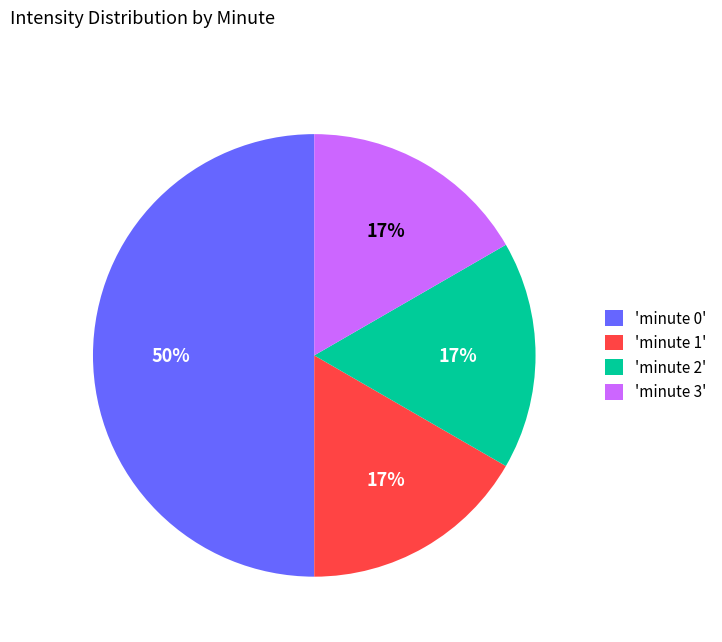

Does 'minute 2' represent more than half of the total?

No